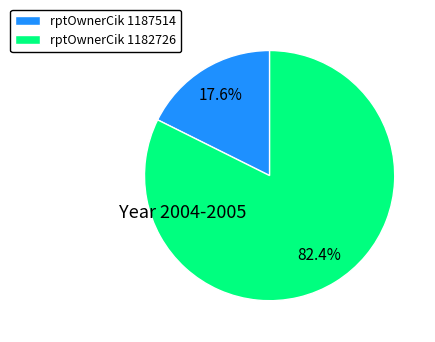

Which category has the biggest portion of the pie?

rptOwnerCik 1182726